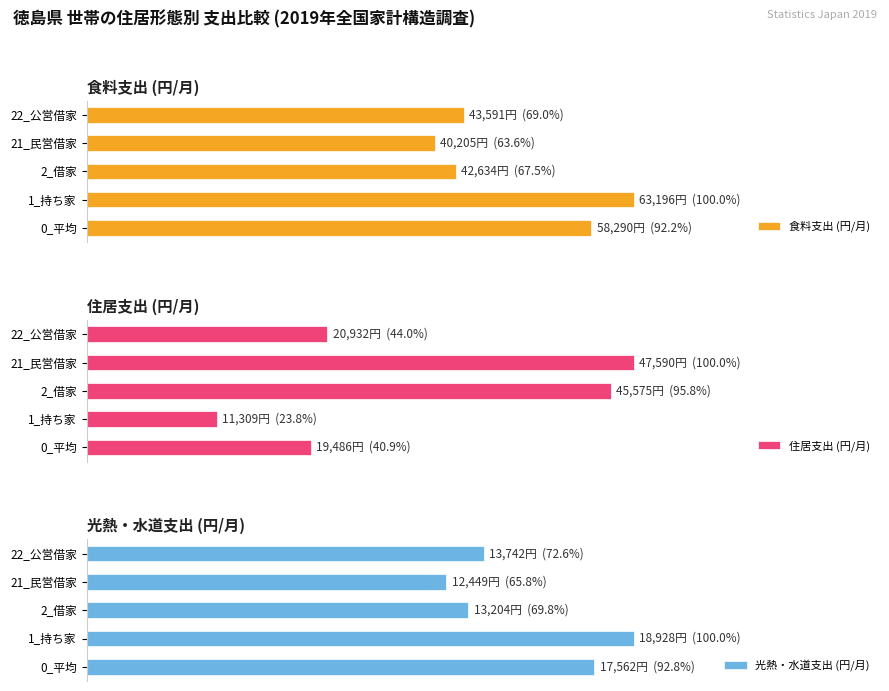

Is the value of 食料支出 (円/月) at 21_民営借家 greater than the value of 光熱・水道支出 (円/月) at 1_持ち家?

Yes